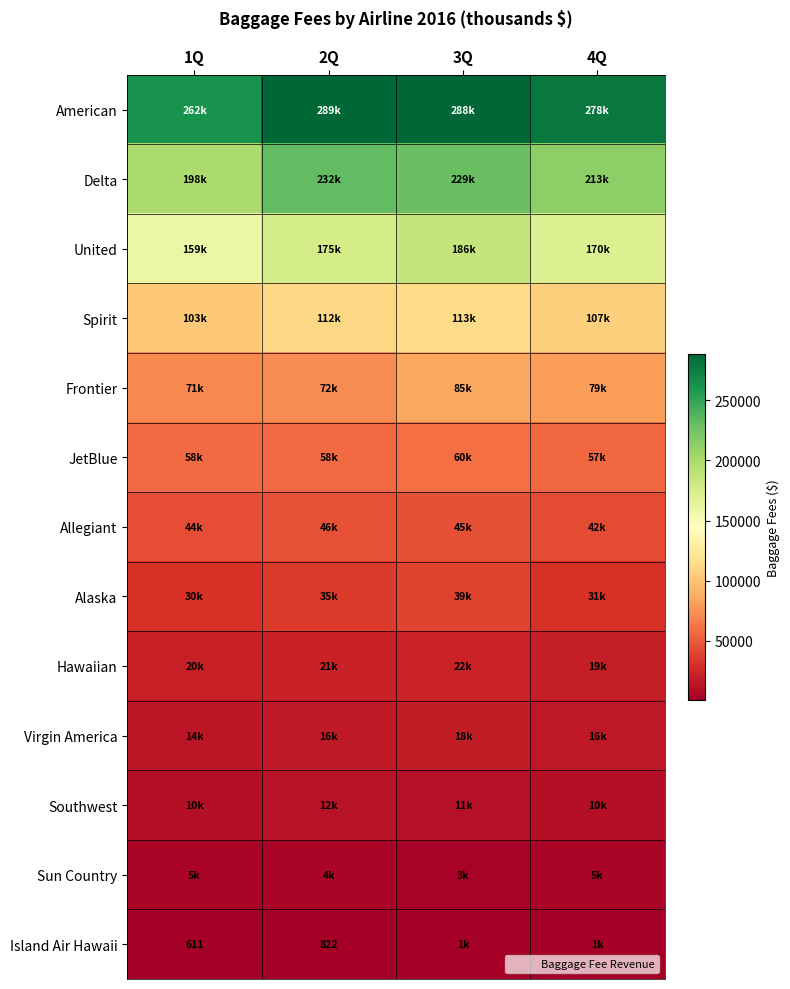

Which series has the largest range (max minus min)?

Delta